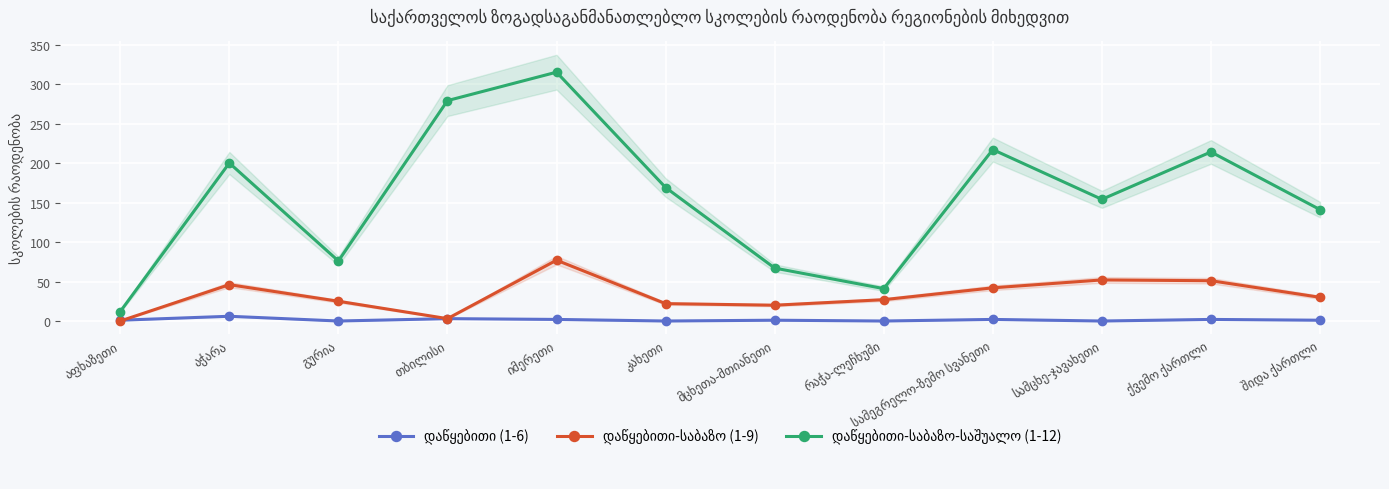

Where does the დაწყებითი-საბაზო (1-9) series first go above 30?

აჭარა